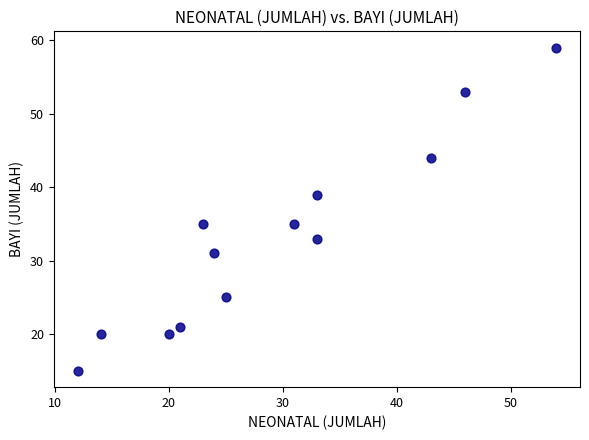

What is the range of X values (max minus min)?

42